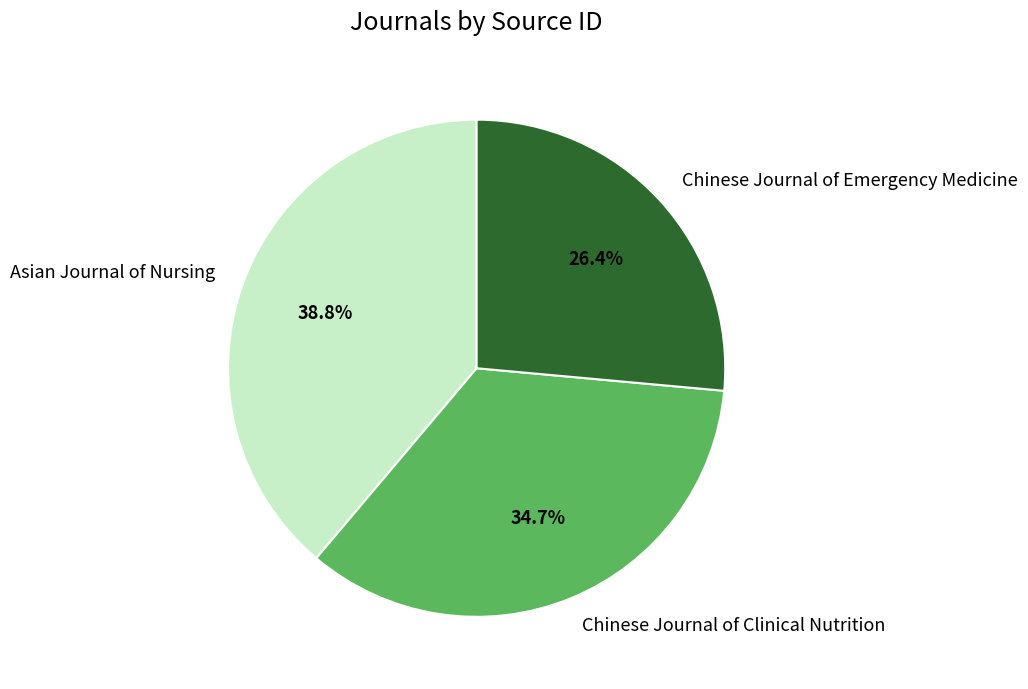

Is there a majority slice in this chart?

No